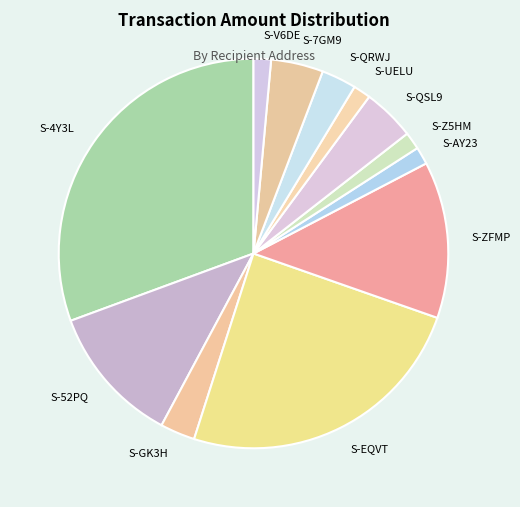

Do S-52PQ and S-ZFMP together represent more than half of the pie?

No